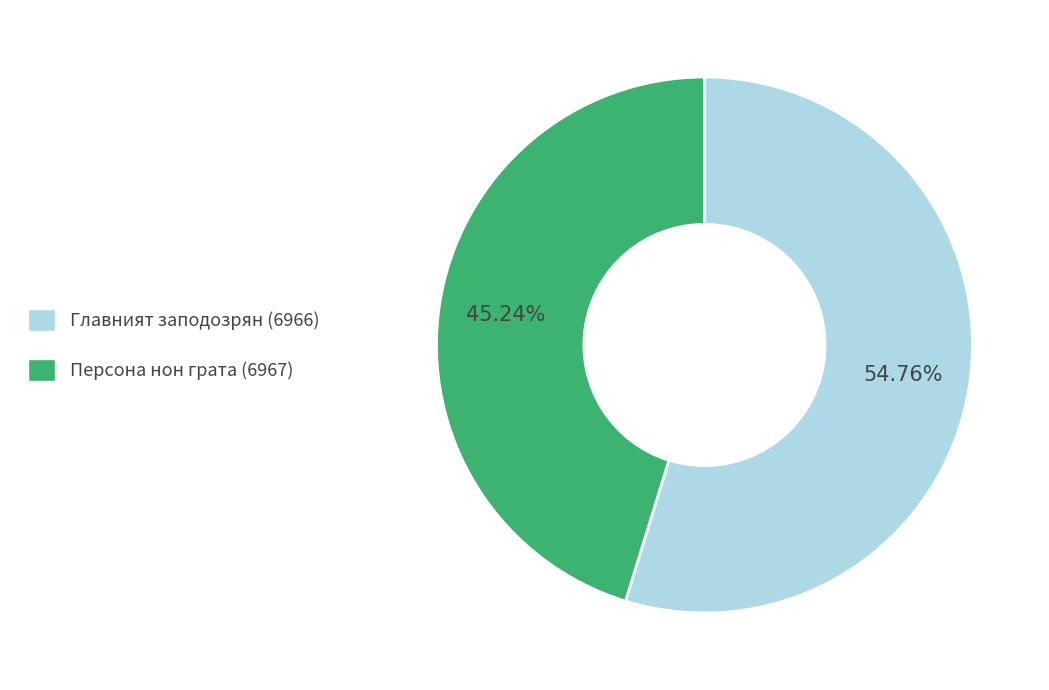

What is the smallest slice in the pie chart?

Персона нон грата (6967)